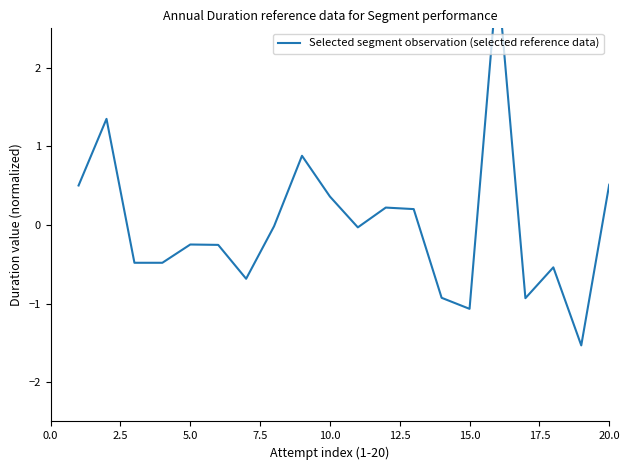

True or false: the data has more than 1 interior local peaks.

True